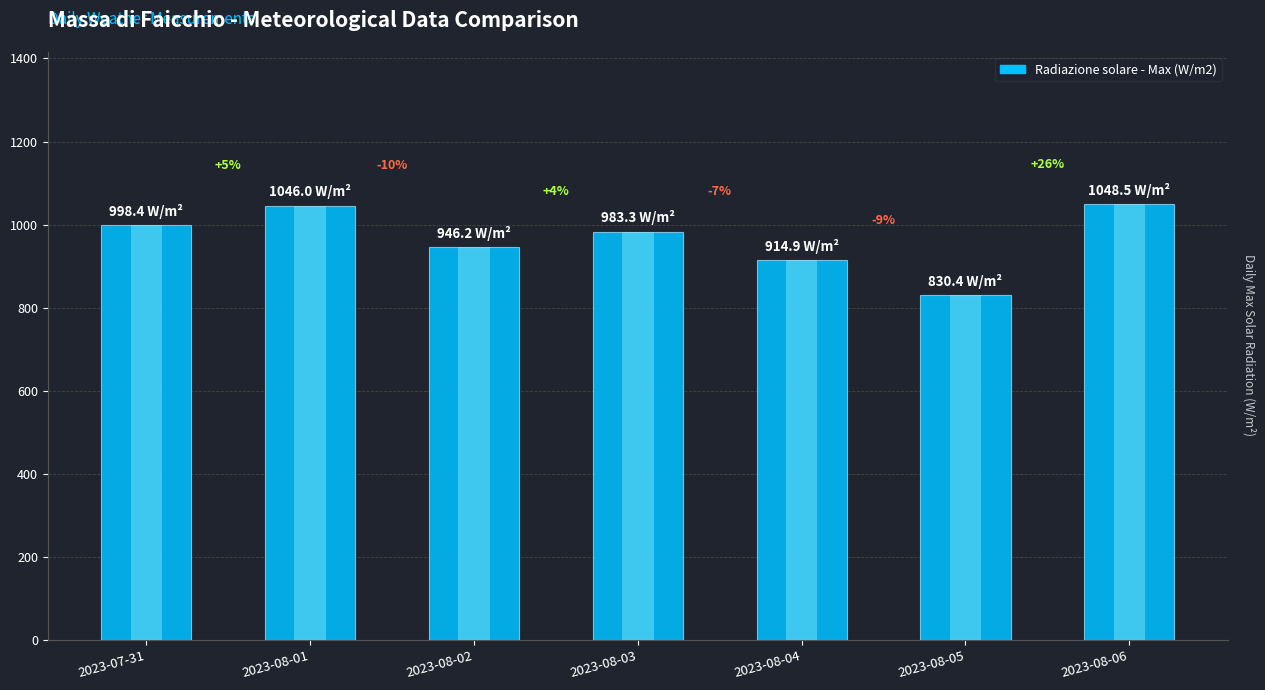

What is the value of the 2nd bar from the left?

1046.0